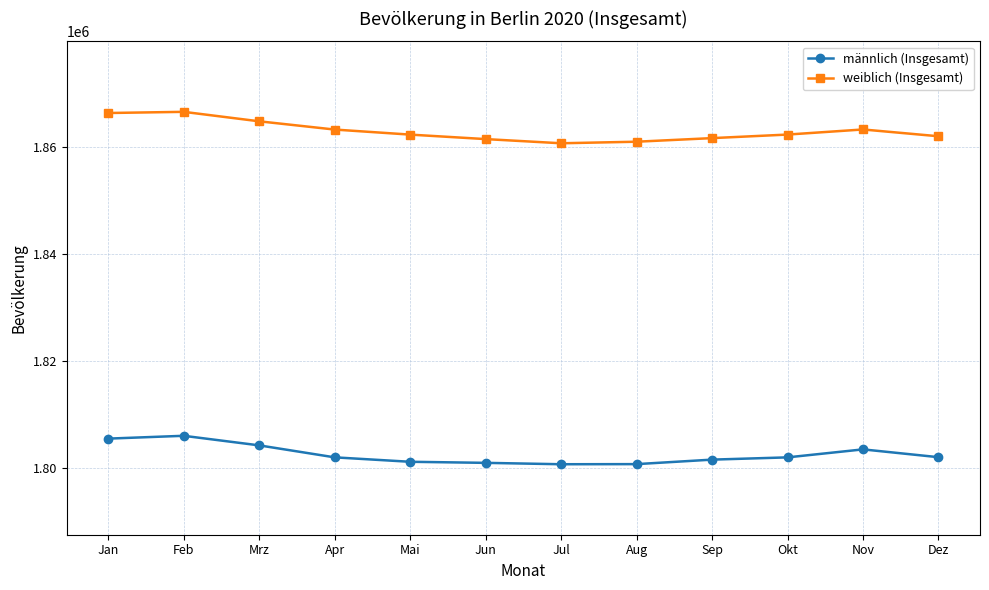

What is the spread (max minus min) of values at Okt?

60361